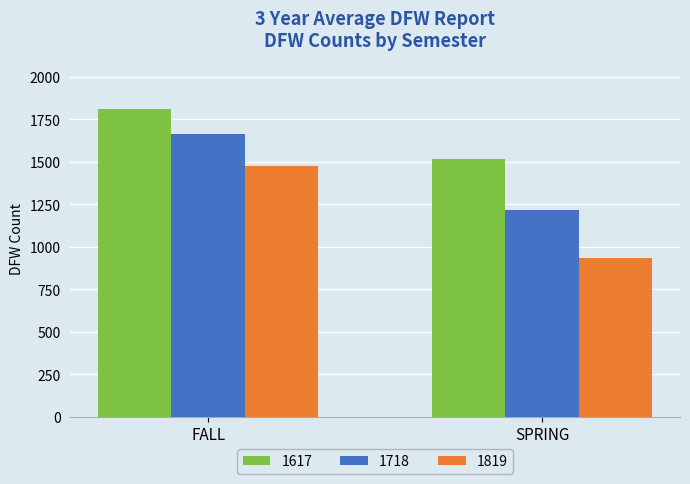

Reading left to right, what are all the values shown in this chart?

1617: 1814	1515
1718: 1666	1216
1819: 1473	932